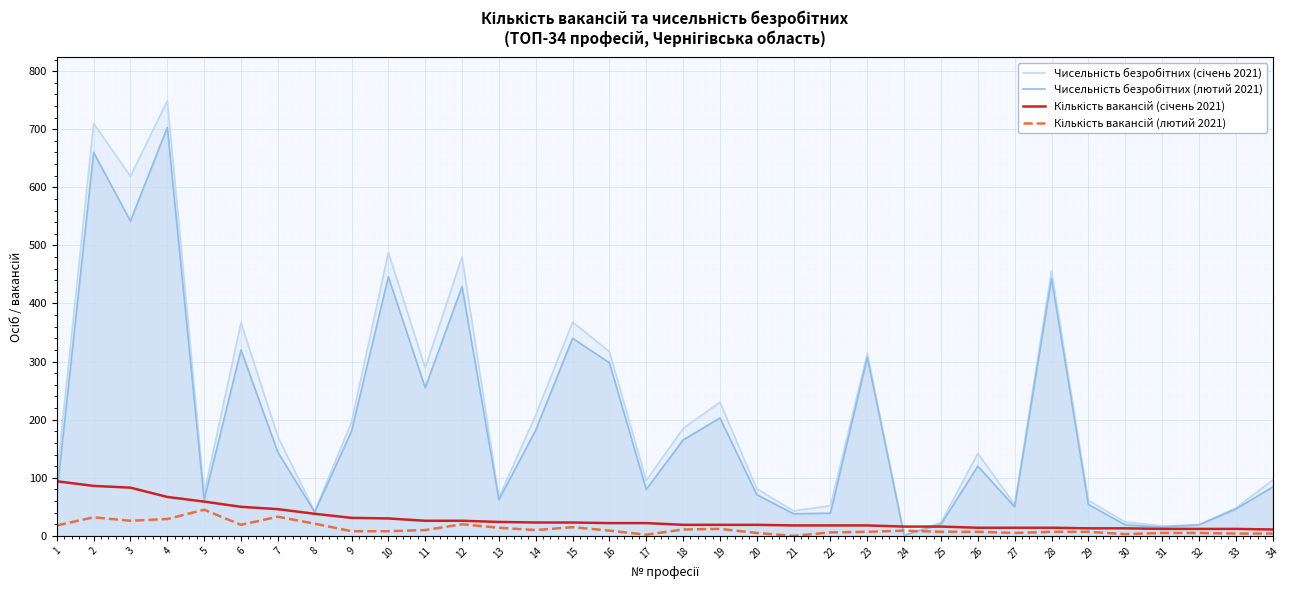

Rank the series by their maximum value, from highest to lowest.

Чисельність безробітних (січень 2021), Чисельність безробітних (лютий 2021), Кількість вакансій (січень 2021), Кількість вакансій (лютий 2021)